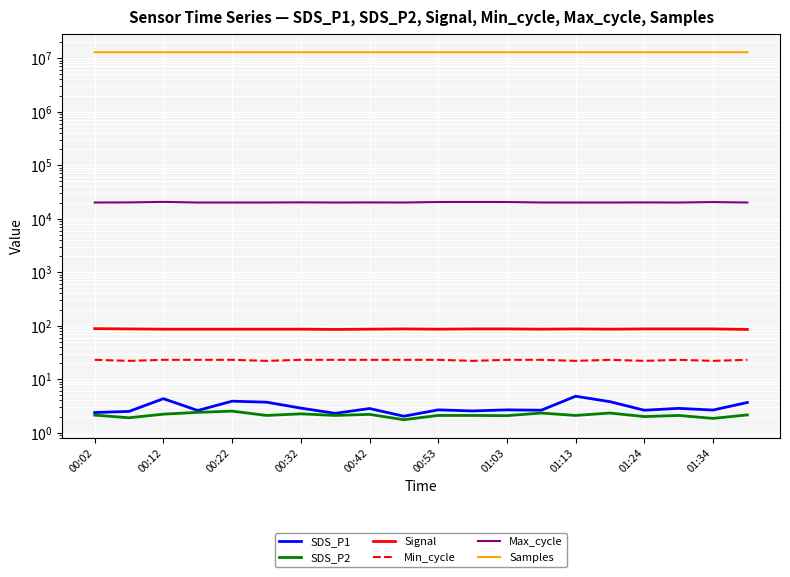

Which series has the largest range (max minus min)?

Samples